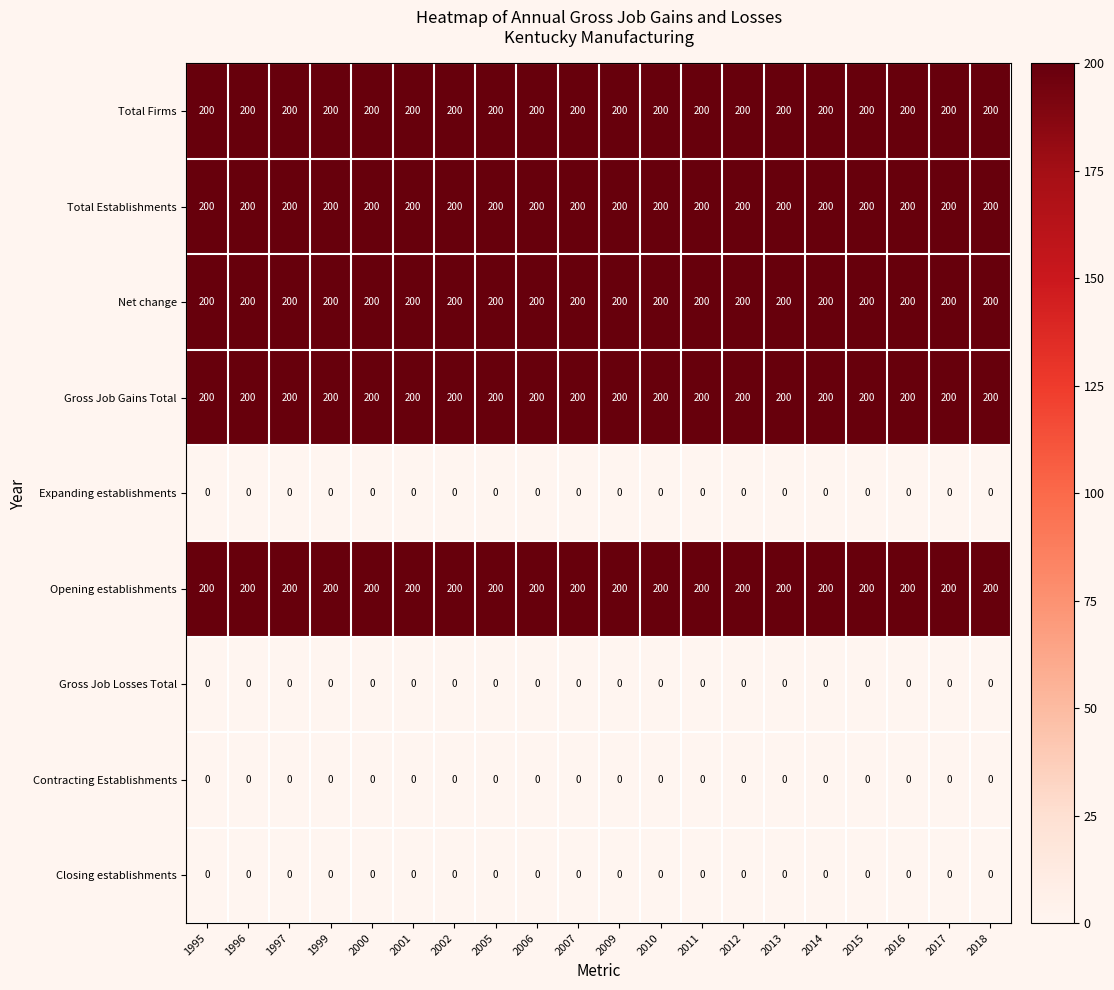

What is the total value across all series at 2016?

1000